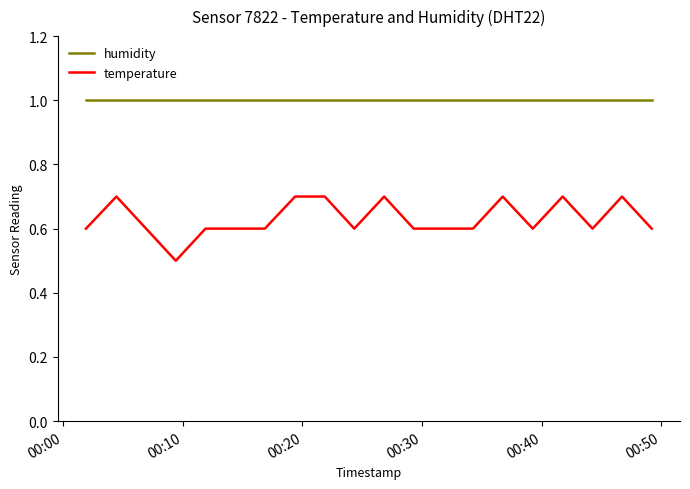

What is the smallest value displayed?

0.5